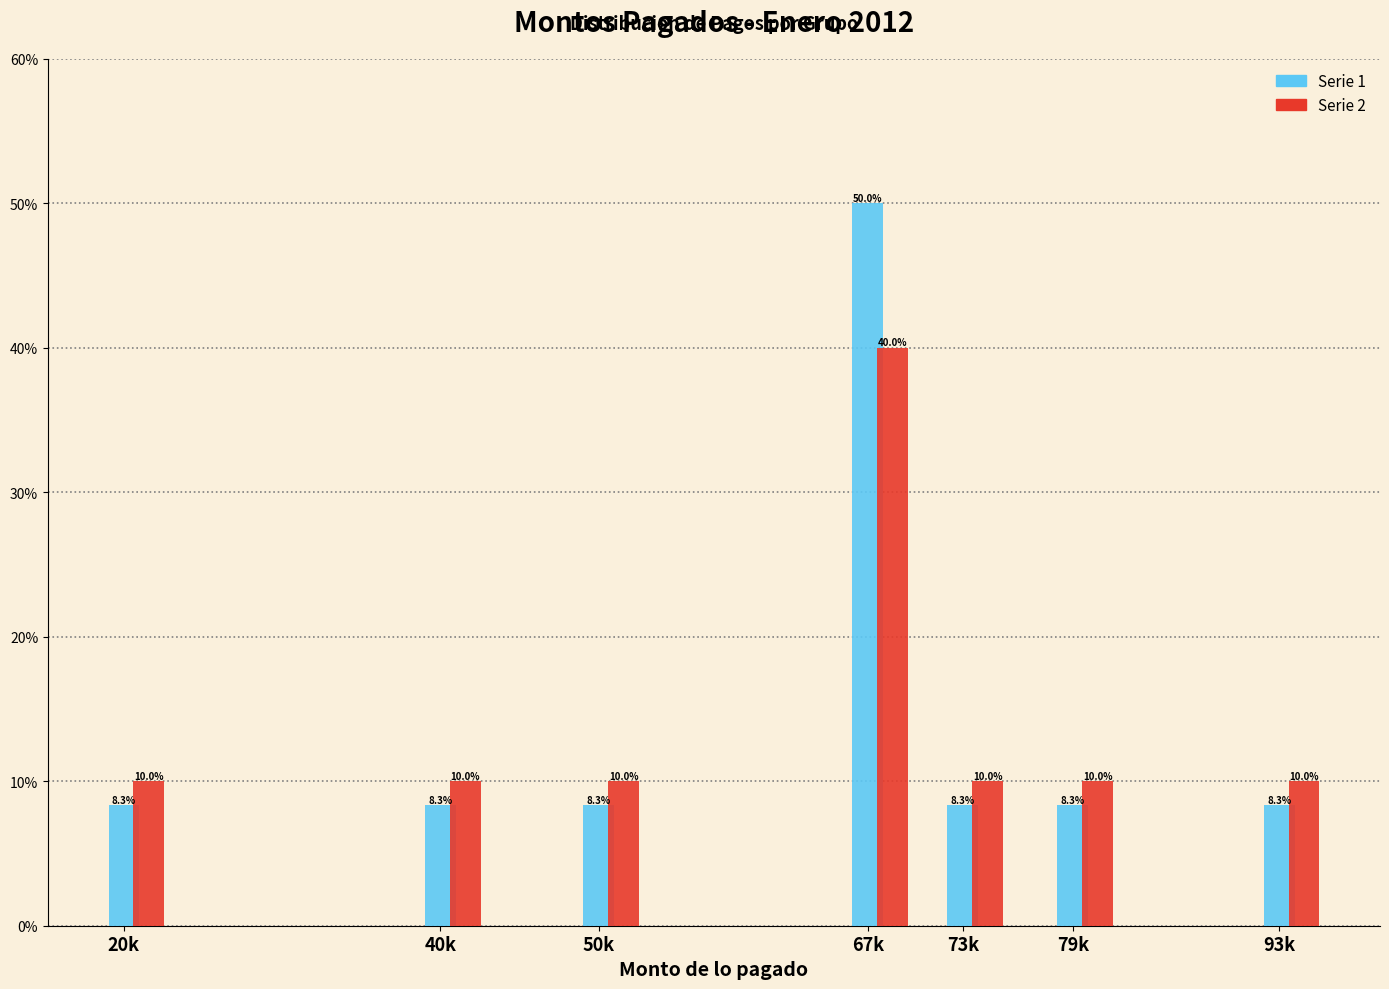

What is the greatest value displayed?

50.0